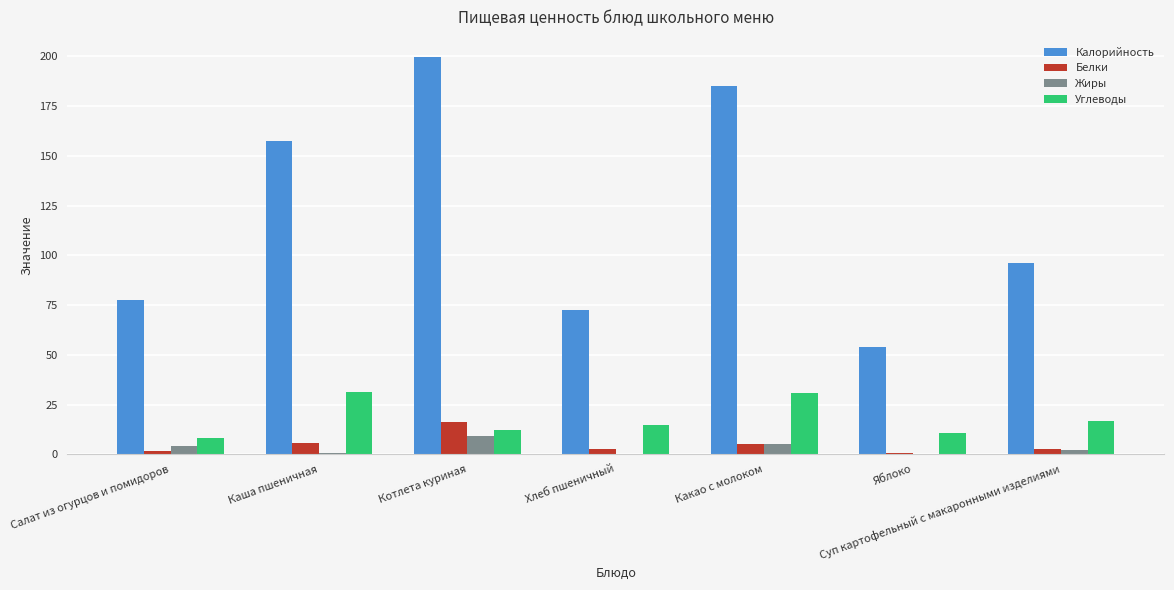

What are all the series names shown in the legend?

Калорийность, Белки, Жиры, Углеводы